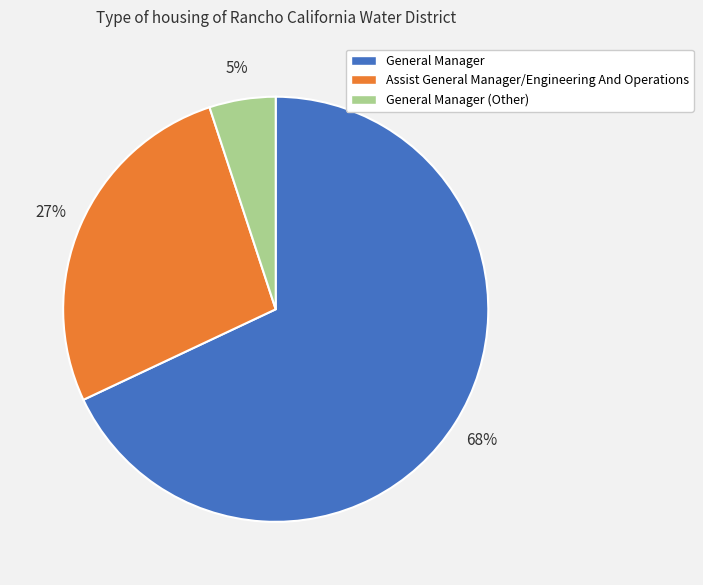

Do Assist General Manager/Engineering And Operations and General Manager together represent more than half of the pie?

Yes